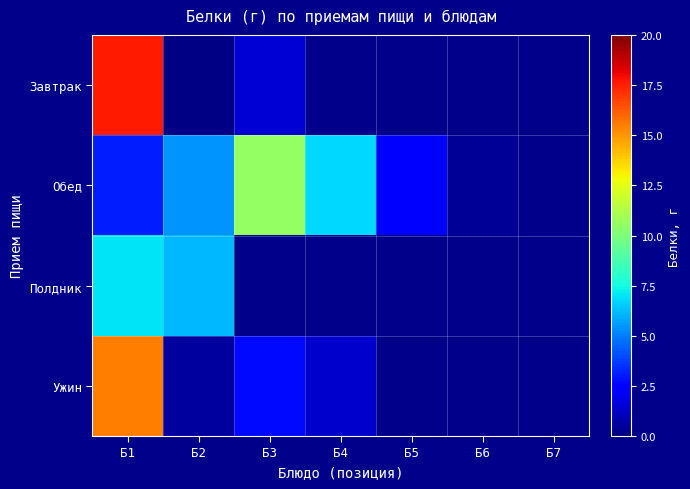

Count the number of data series in this chart.

4